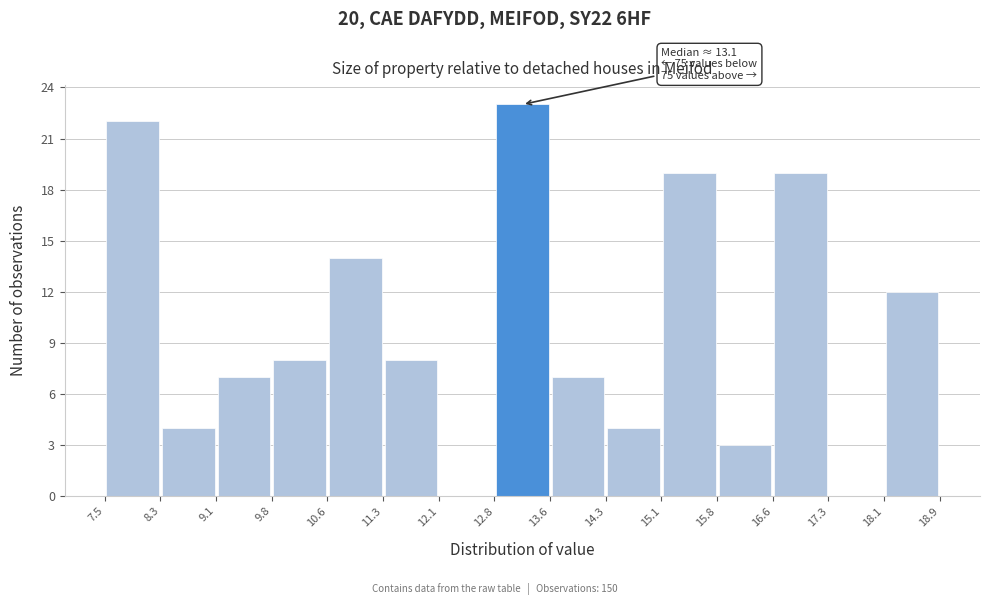

Which range on the x-axis has the tallest bar?

12.8 to 13.6